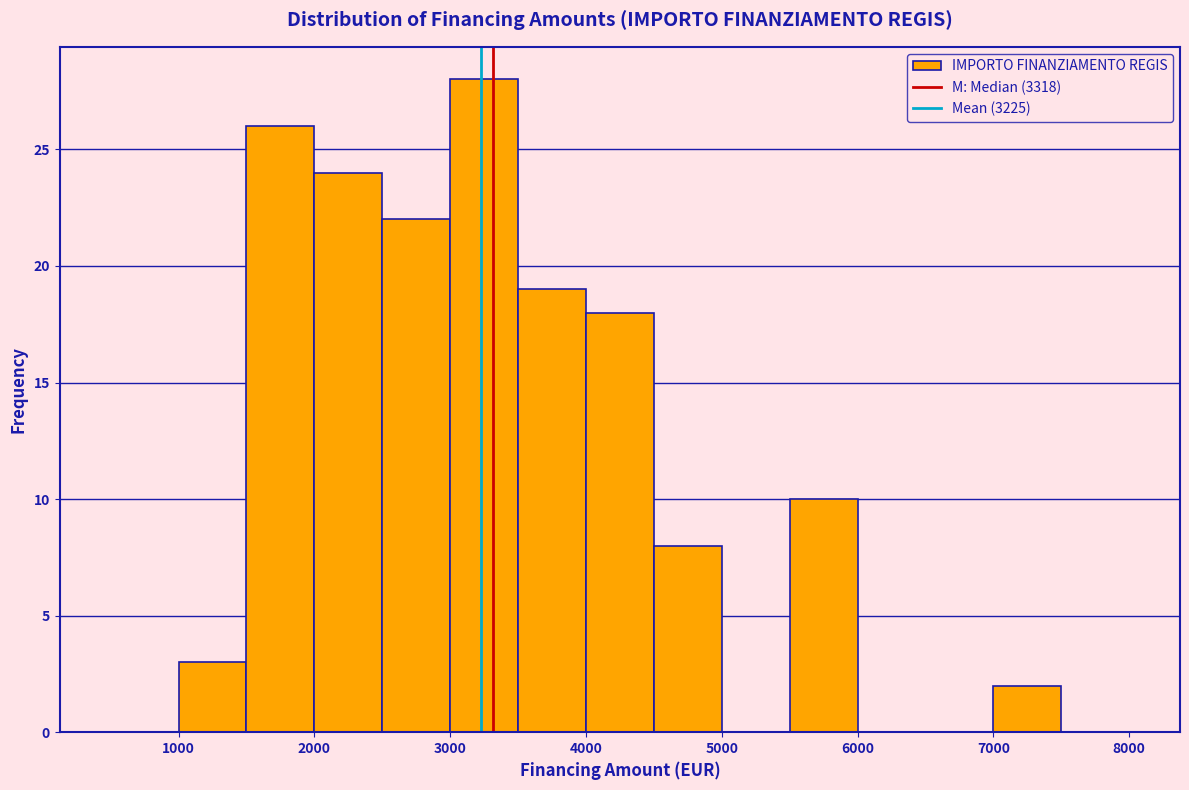

Reading left to right, transcribe this chart: for each bar, give the range it covers on the x-axis and its height. The values are not printed on the chart, so give them approximately, as read against the axis.

500 to 1000: 0
1000 to 1500: 3
1500 to 2000: 26
2000 to 2500: 24
2500 to 3000: 22
3000 to 3500: 28
3500 to 4000: 19
4000 to 4500: 18
4500 to 5000: 8
5000 to 5500: 0
5500 to 6000: 10
6000 to 6500: 0
6500 to 7000: 0
7000 to 7500: 2
7500 to 8000: 0